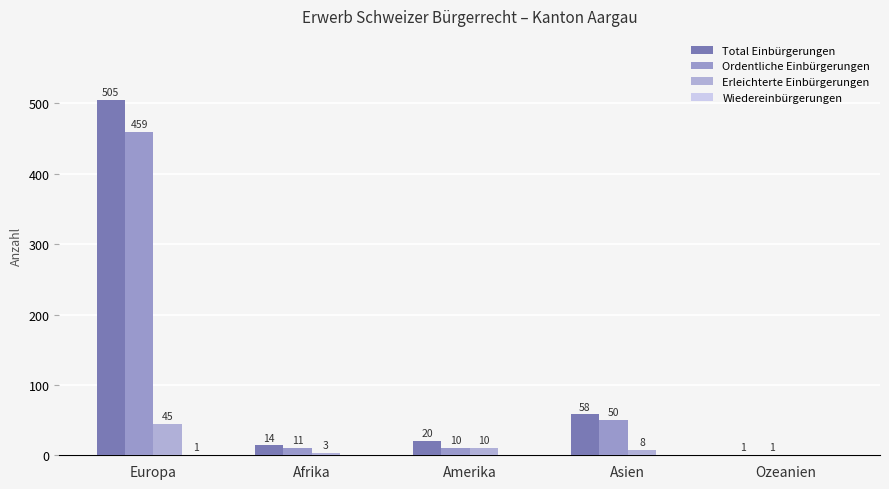

What is the sum of the Total Einbürgerungen values at Europa and Afrika?

519